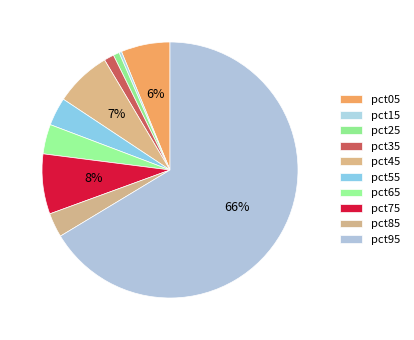

What is the majority slice?

pct95